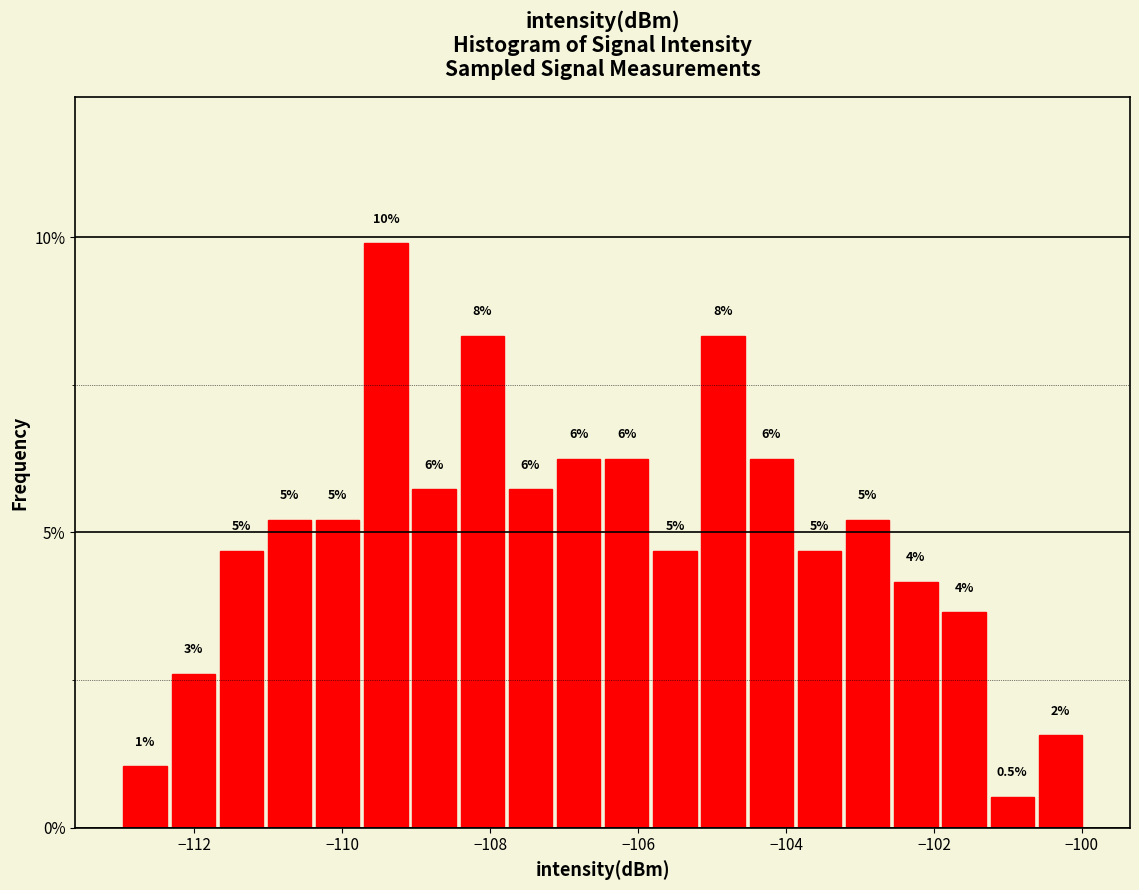

Around what value on the x-axis is the tallest bar? Give the approximate position of its centre, as read against the axis.

-109.4